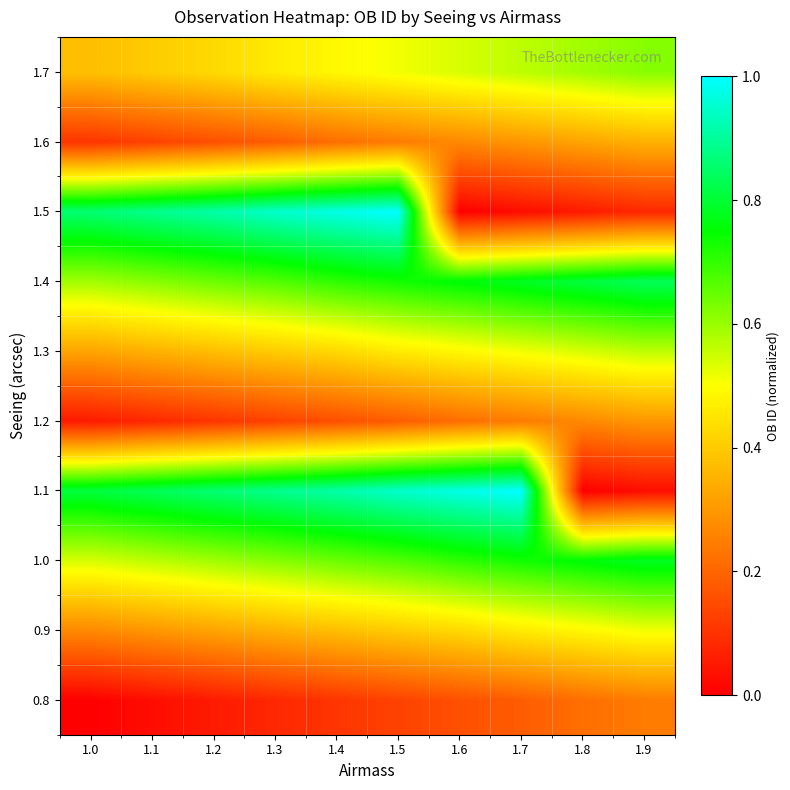

What is the total value across all series at 1.6?

4.5